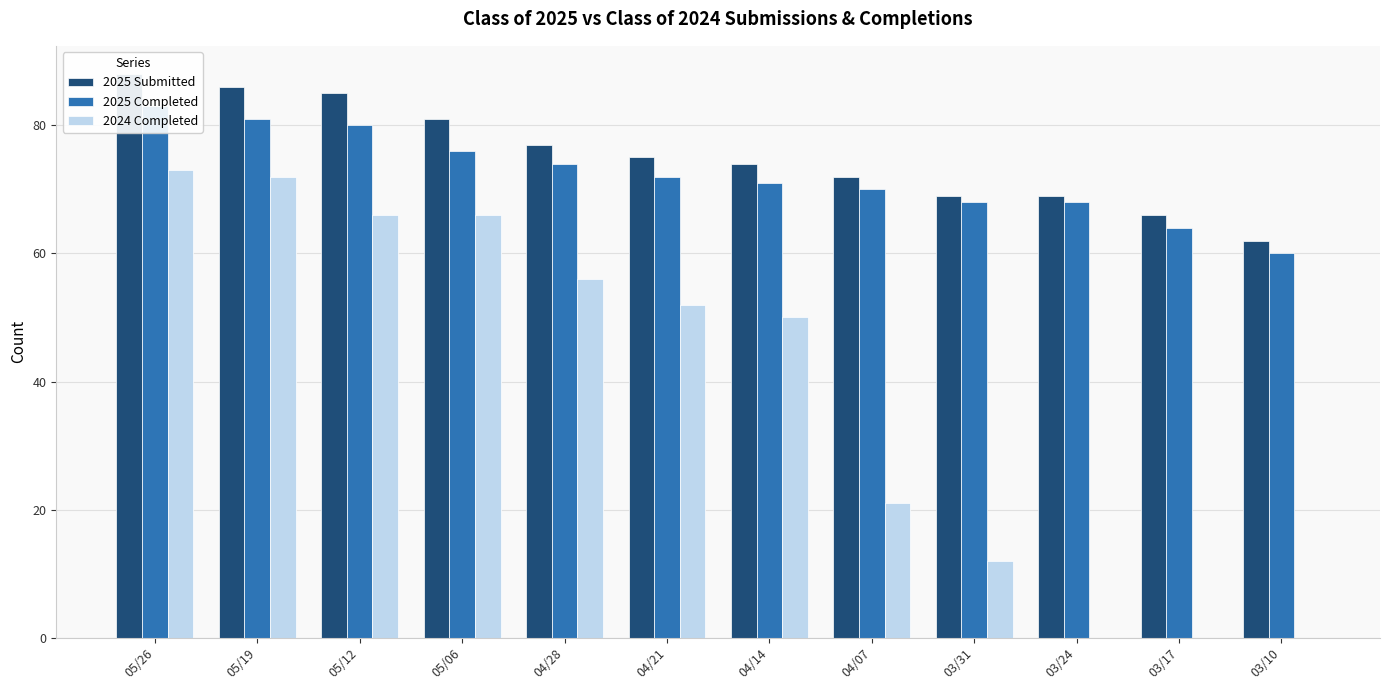

What is the average value of the 2025 Submitted series?

75